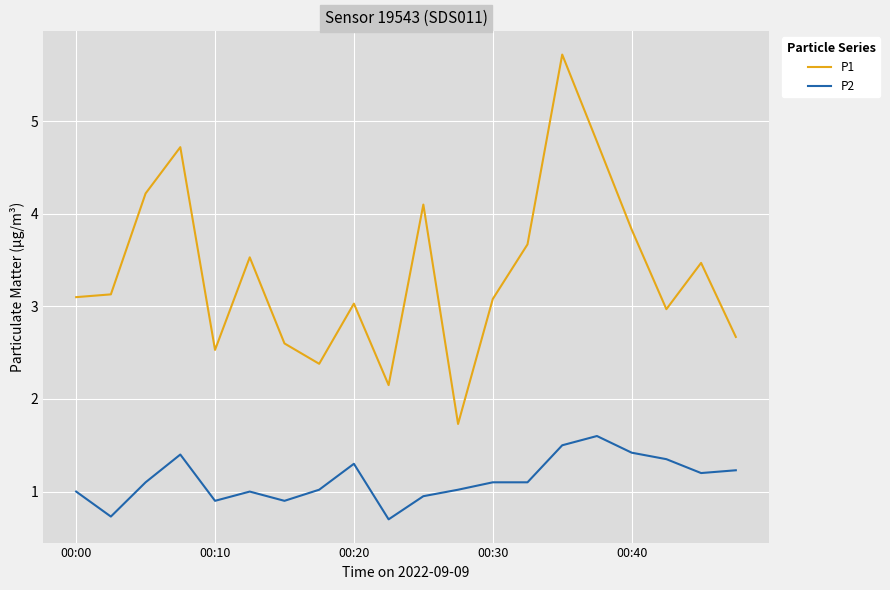

Which series has the largest total across all categories?

P1